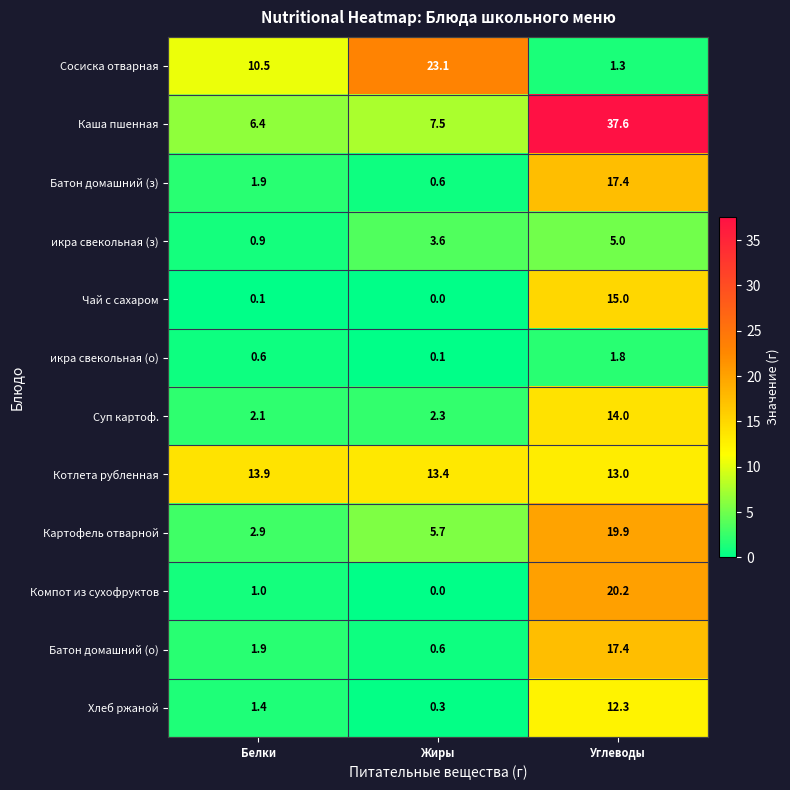

Count the number of data series in this chart.

12